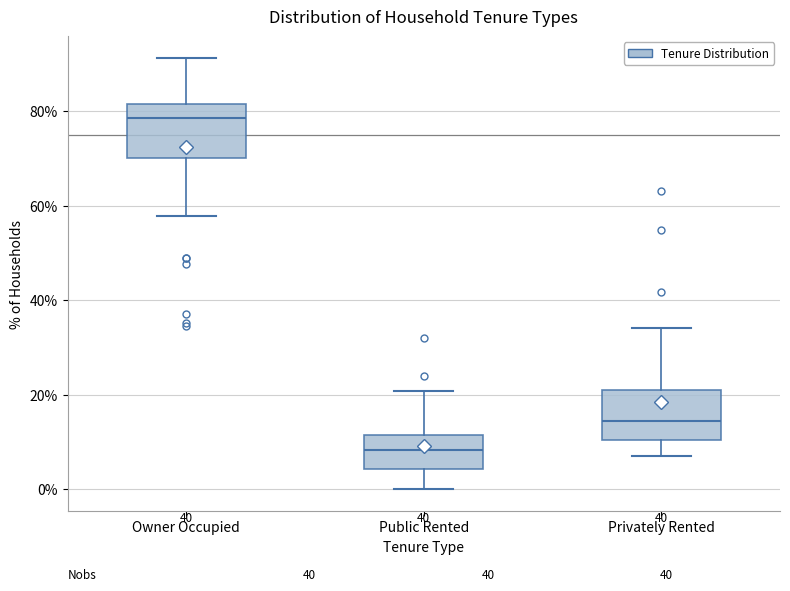

Which box's median line is the highest?

Owner Occupied